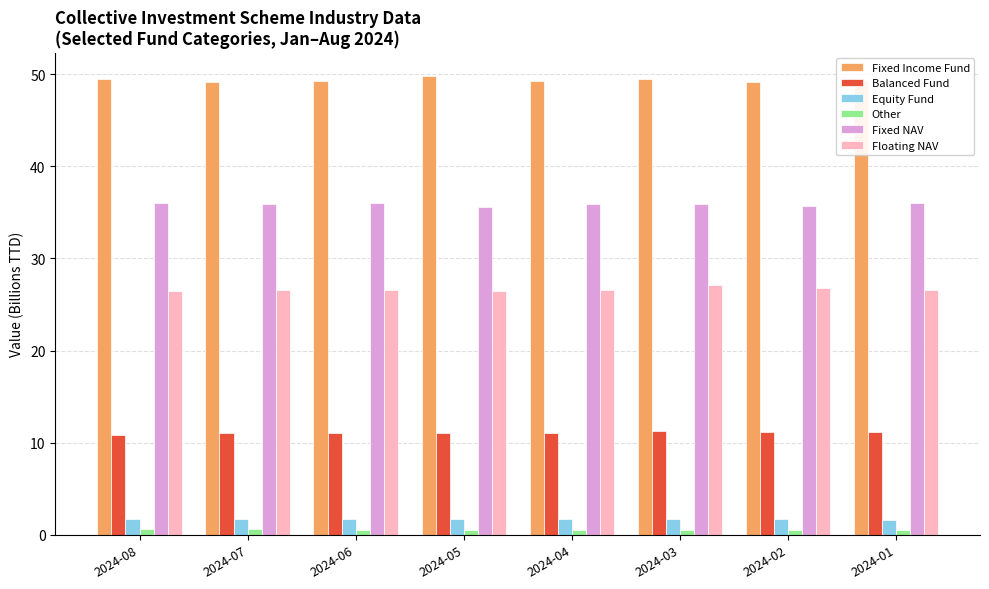

Read the Floating NAV value at 2024-03.

27.1